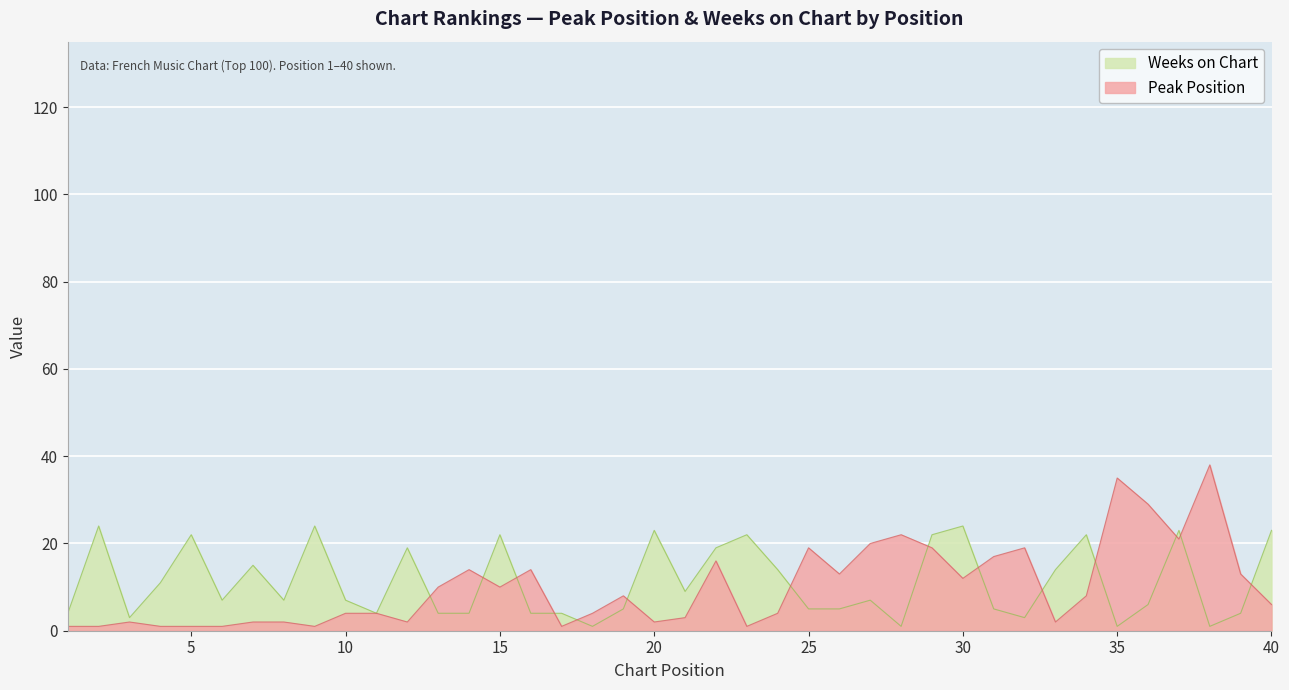

How many intersections are there between Weeks on Chart and Peak Position?

14